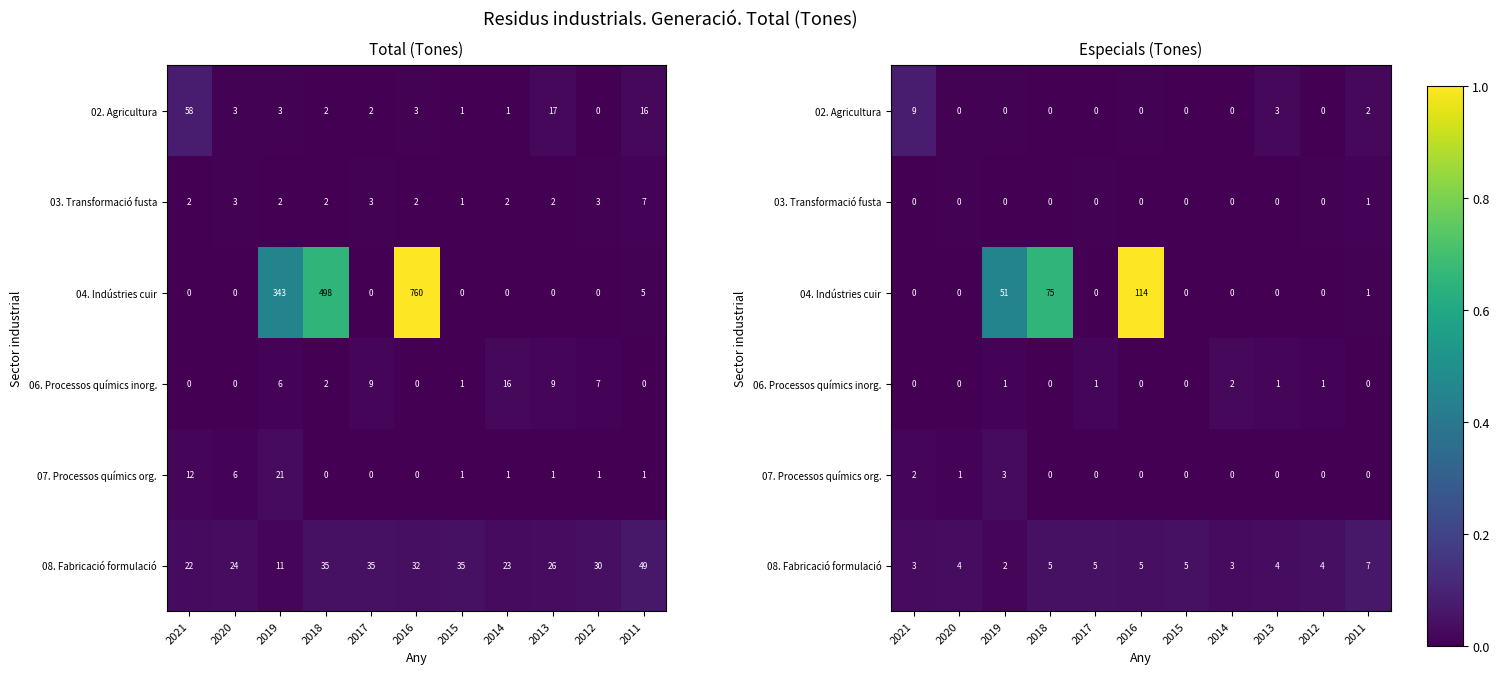

How many data points in 06. Processos químics inorg. are above 0?

7